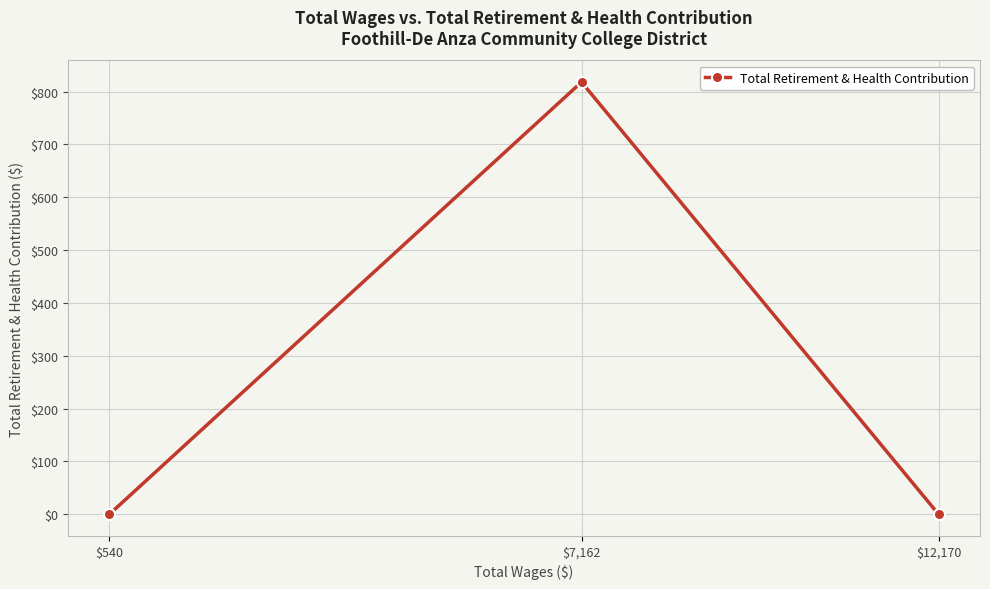

List the labels in order of value, largest first.

$7,162, $12,170, $540